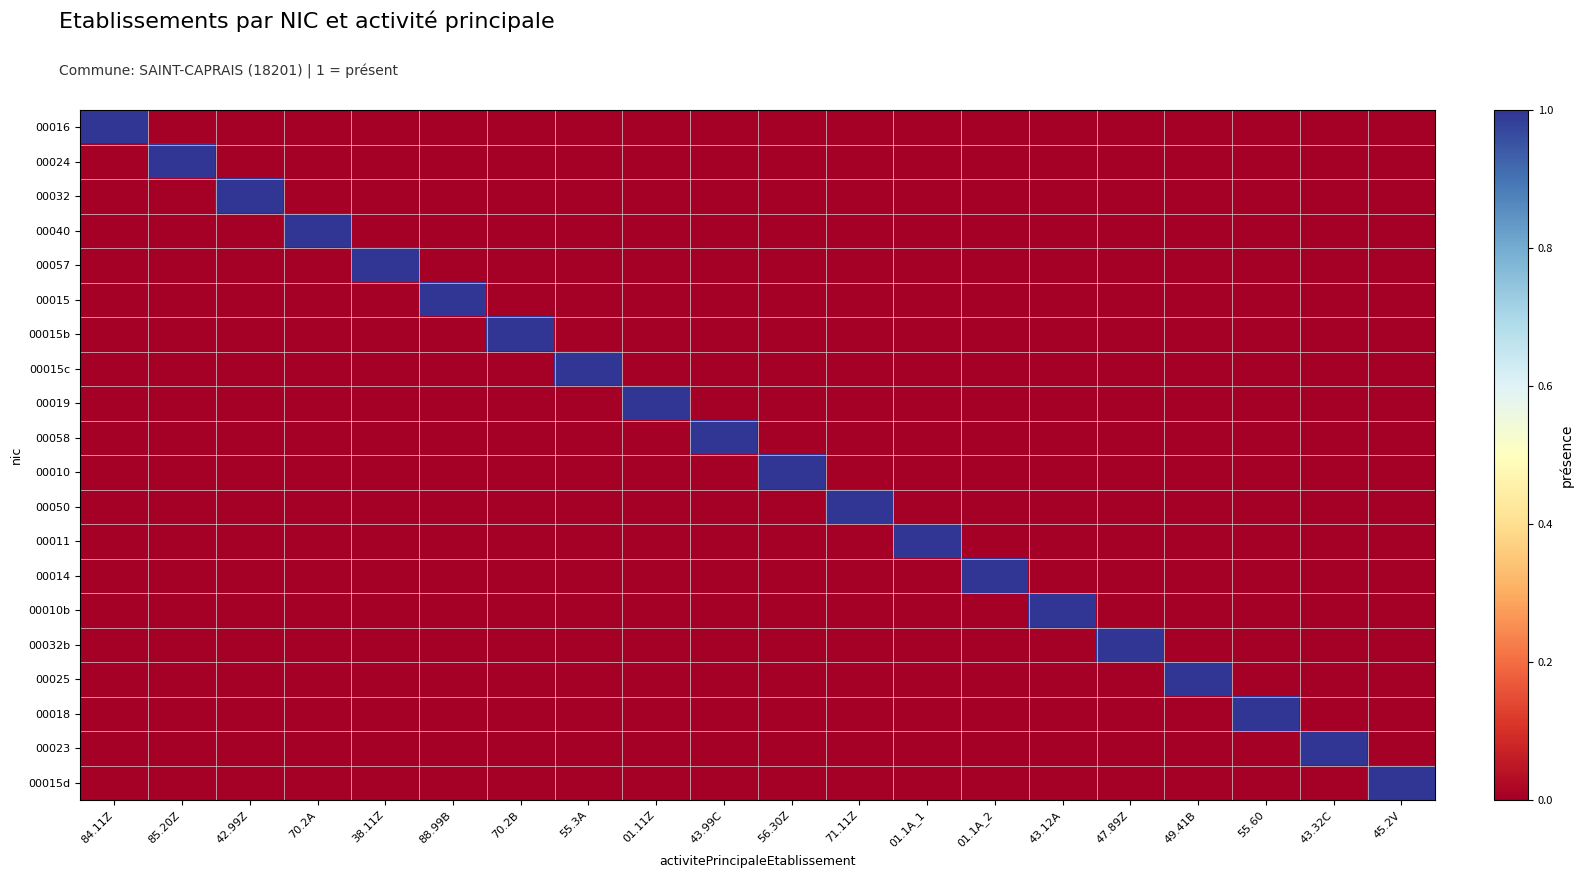

Which series has the widest spread of values?

00016